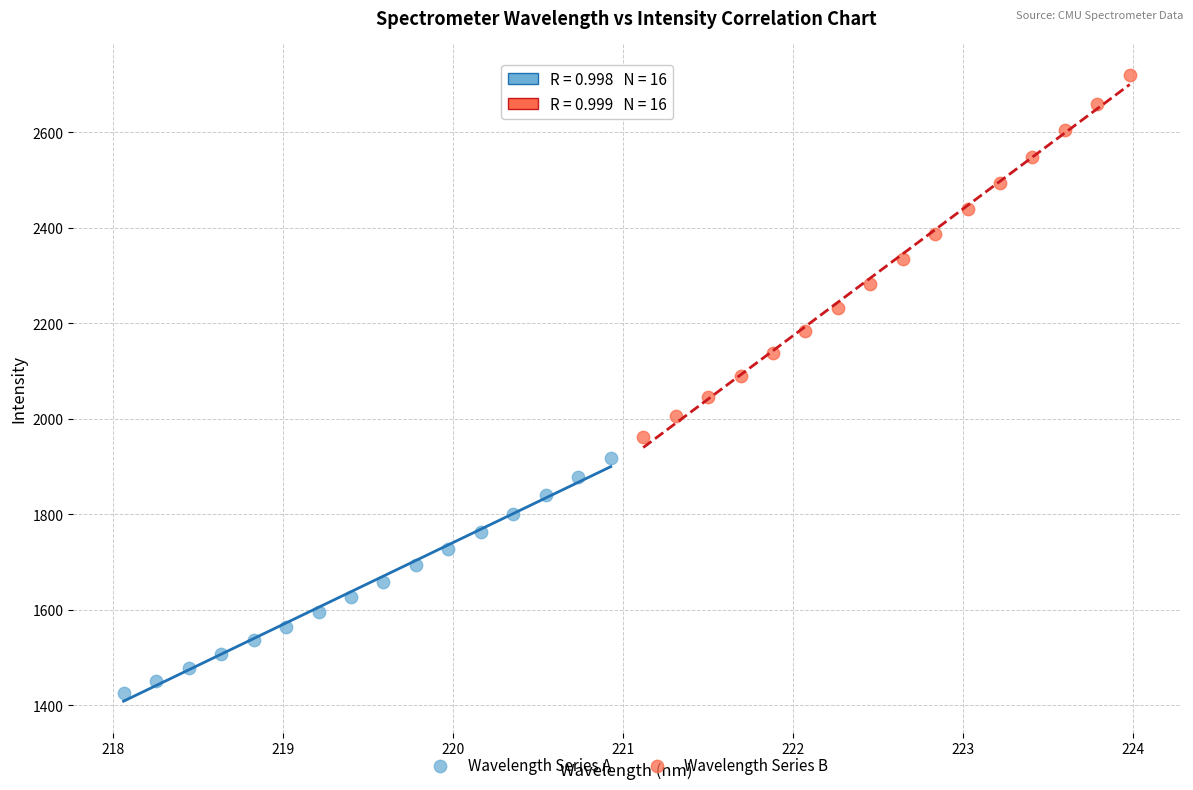

Which series contains the lowest Y value?

Wavelength Series A